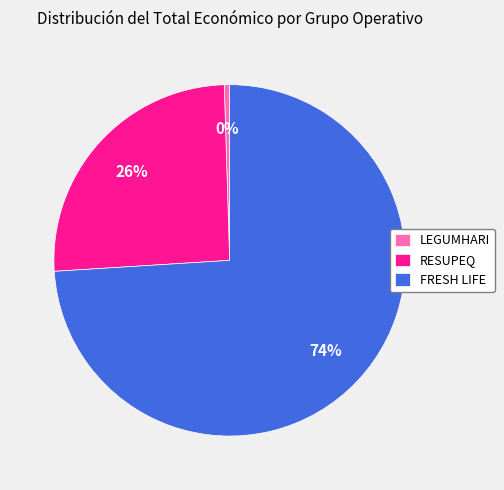

Combined, do FRESH LIFE and LEGUMHARI account for over 50%?

Yes